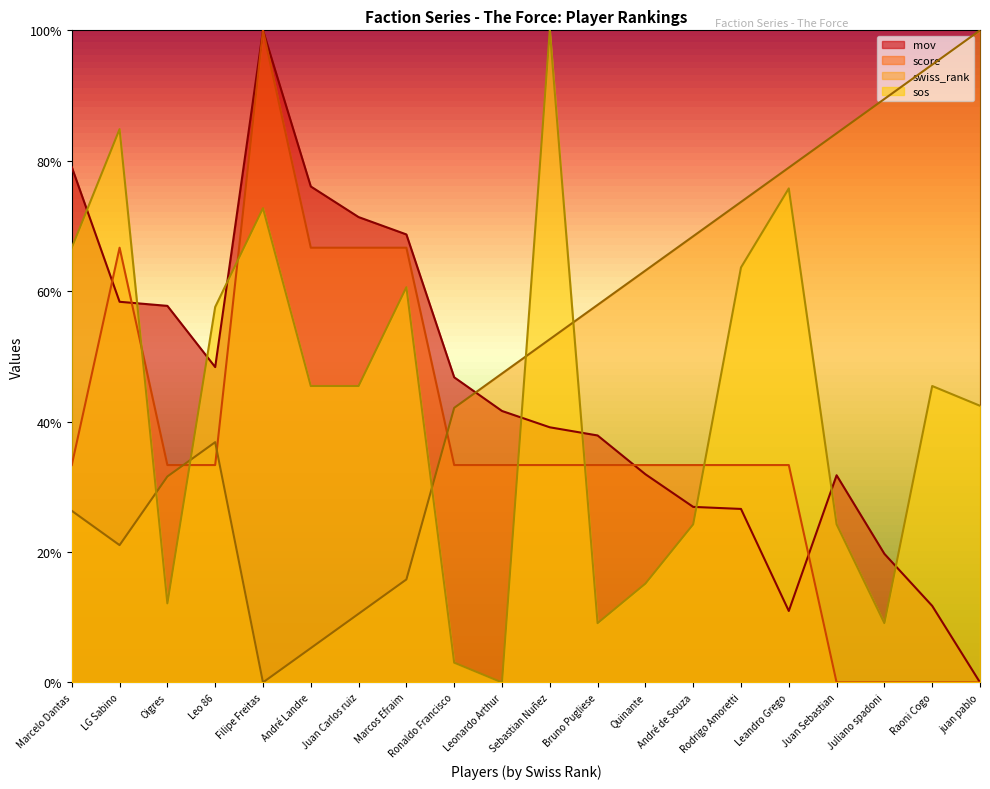

The value of mov at Filipe Freitas is 1.0. True or false?

True